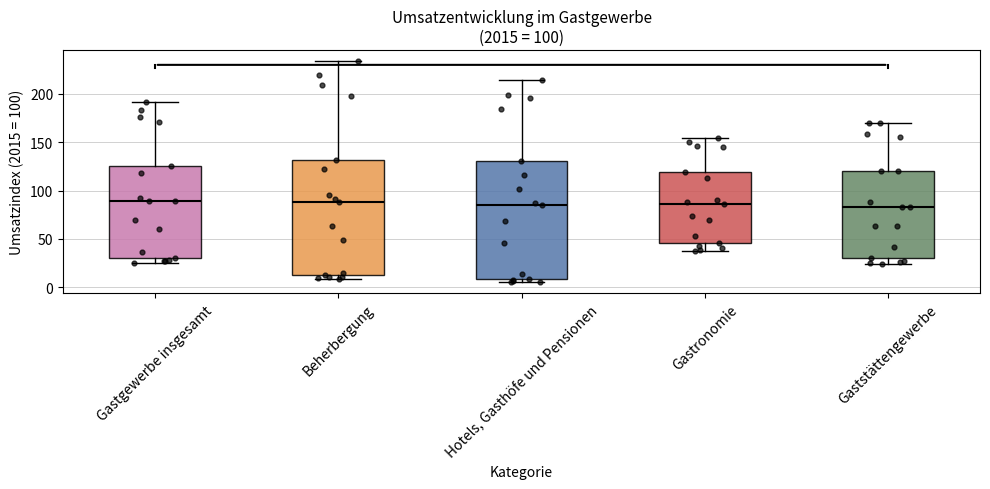

Reading left to right, transcribe this box plot: for each box, give where its median line is, the range the box spans, and where its two whiskers end, as read against the y-axis. The values are not printed on the chart, so give them approximately, as read against the axis.

Gastgewerbe insgesamt: median 90, box 30 to 125, whiskers 25 to 190
Beherbergung: median 90, box 15 to 130, whiskers 10 to 235
Hotels, Gasthöfe und Pensionen: median 85, box 10 to 130, whiskers 5 to 215
Gastronomie: median 85, box 45 to 120, whiskers 35 to 155
Gaststättengewerbe: median 85, box 30 to 120, whiskers 25 to 170